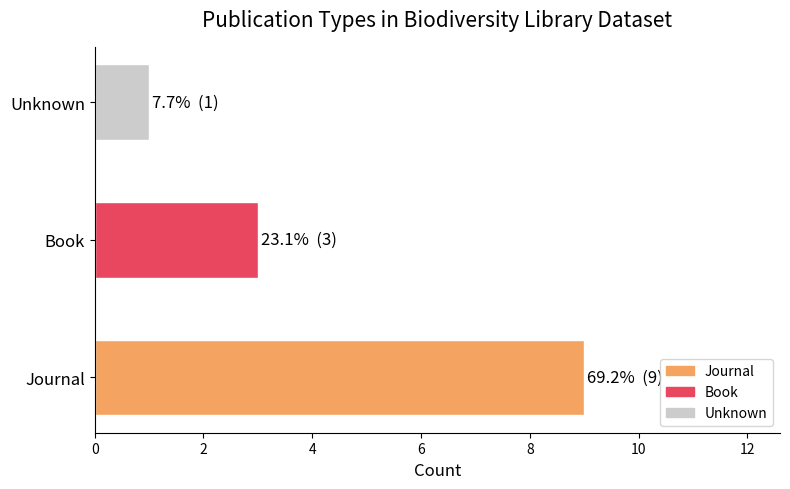

Read the value at Book.

3